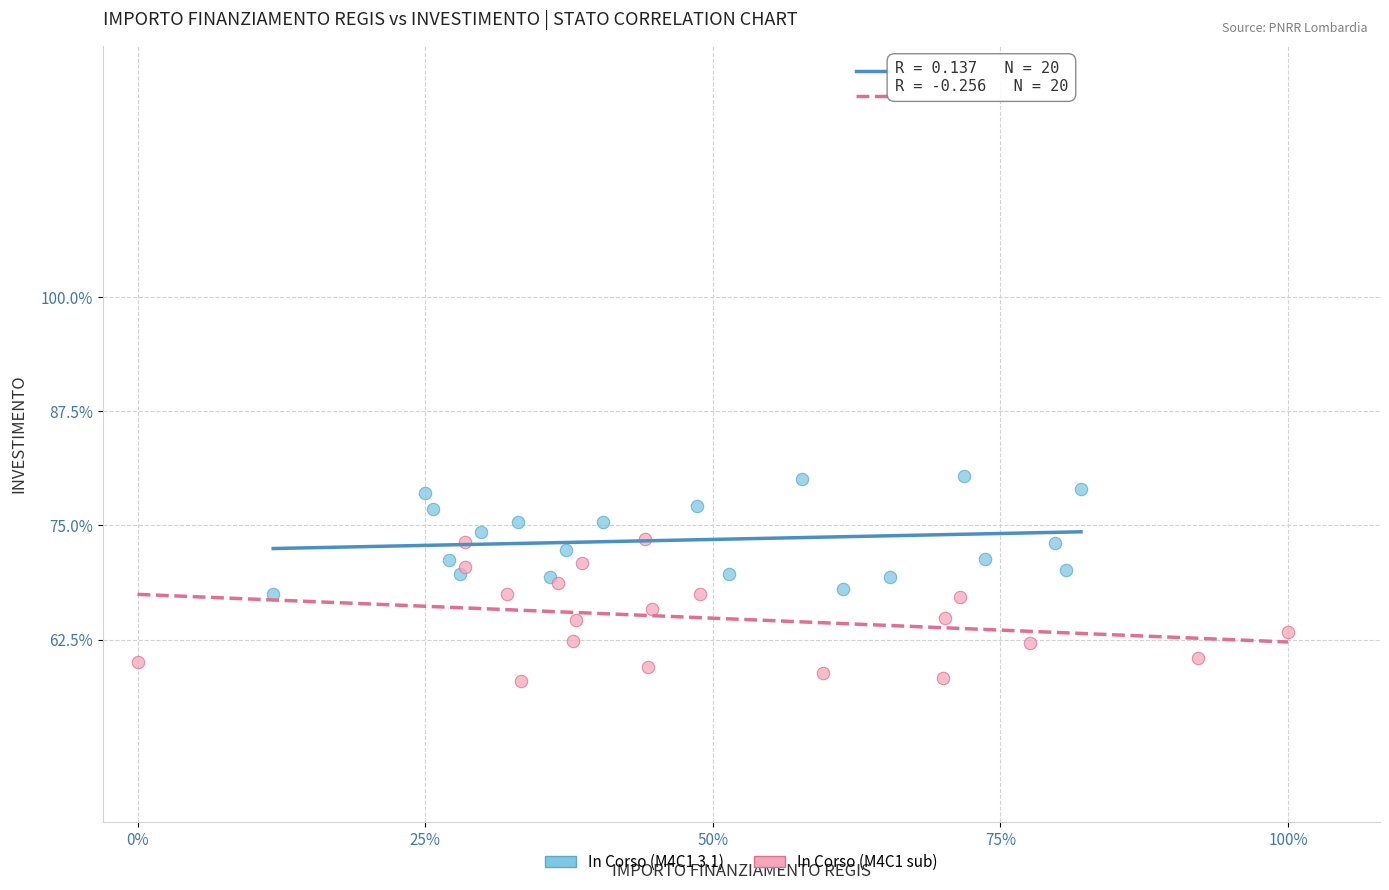

What are all the series names shown in the legend?

In Corso (M4C1 3.1), In Corso (M4C1 sub)